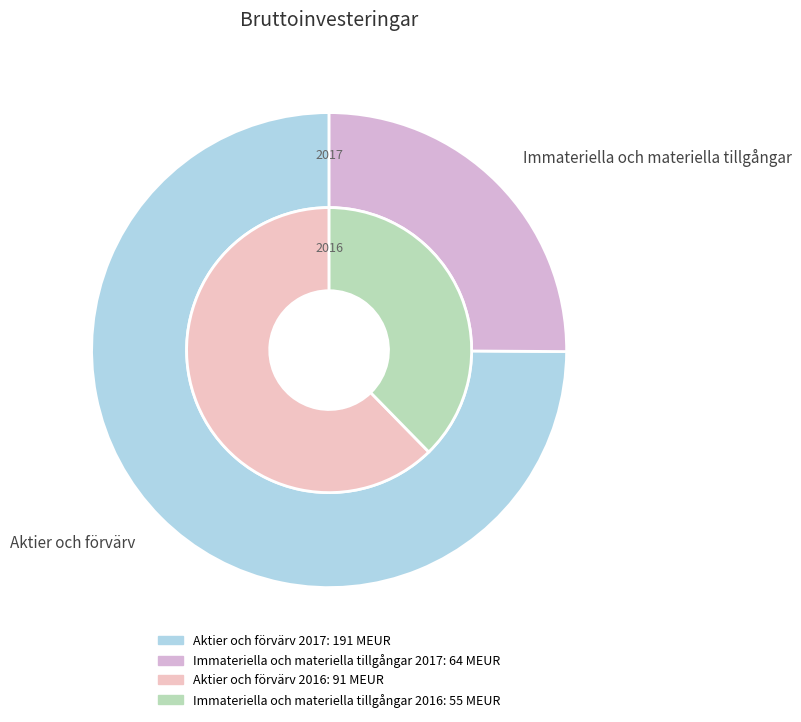

What percentage do Immateriella och materiella tillgångar and Aktier och förvärv together represent?

100.0%